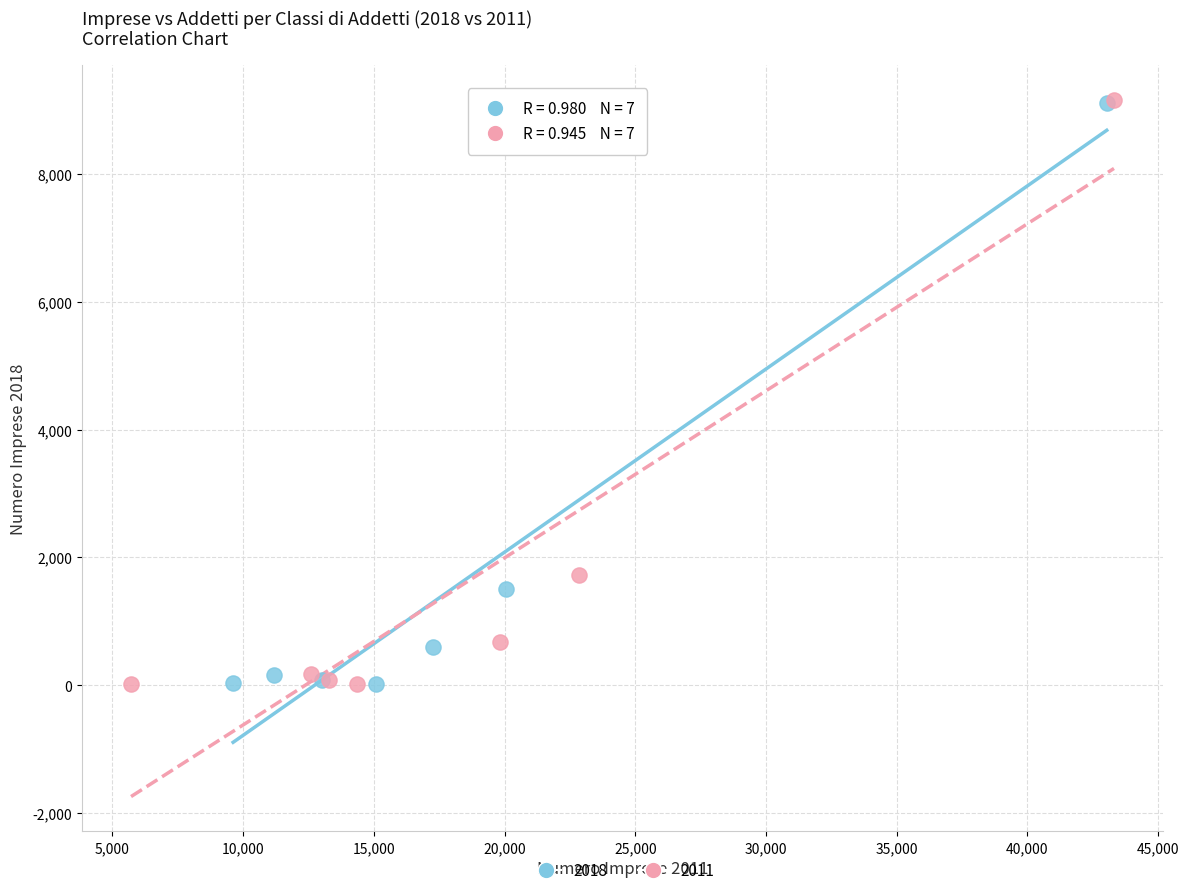

What are all the series names shown in the legend?

2018, 2011